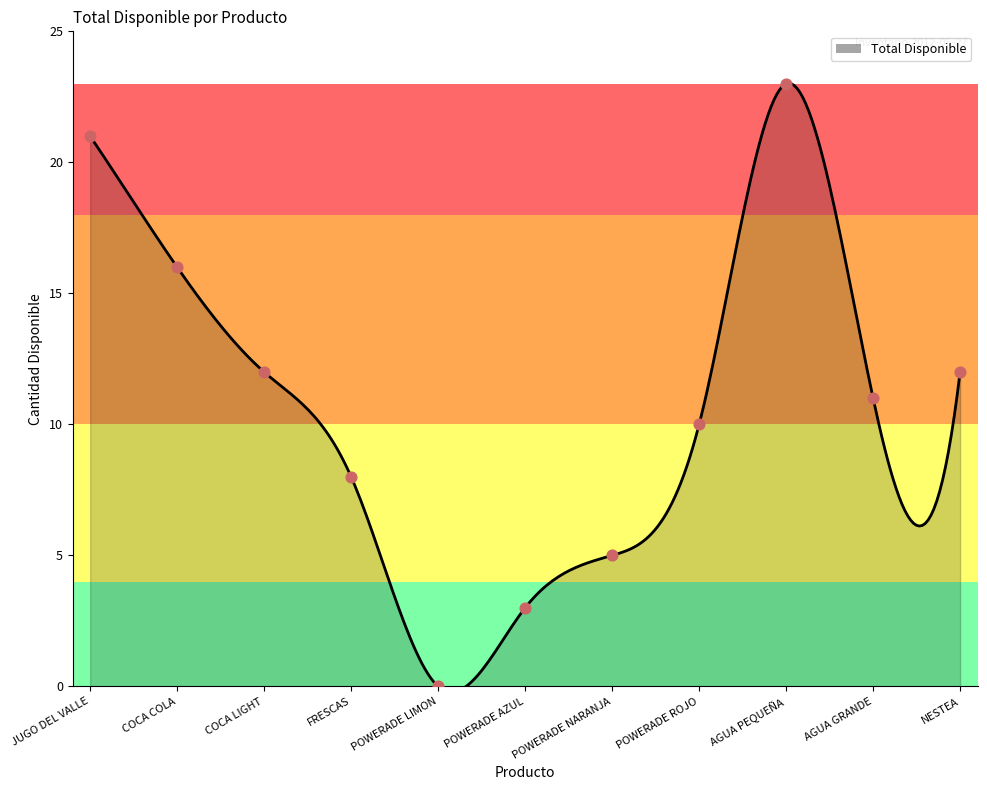

Between AGUA PEQUEÑA and FRESCAS, which is larger?

AGUA PEQUEÑA